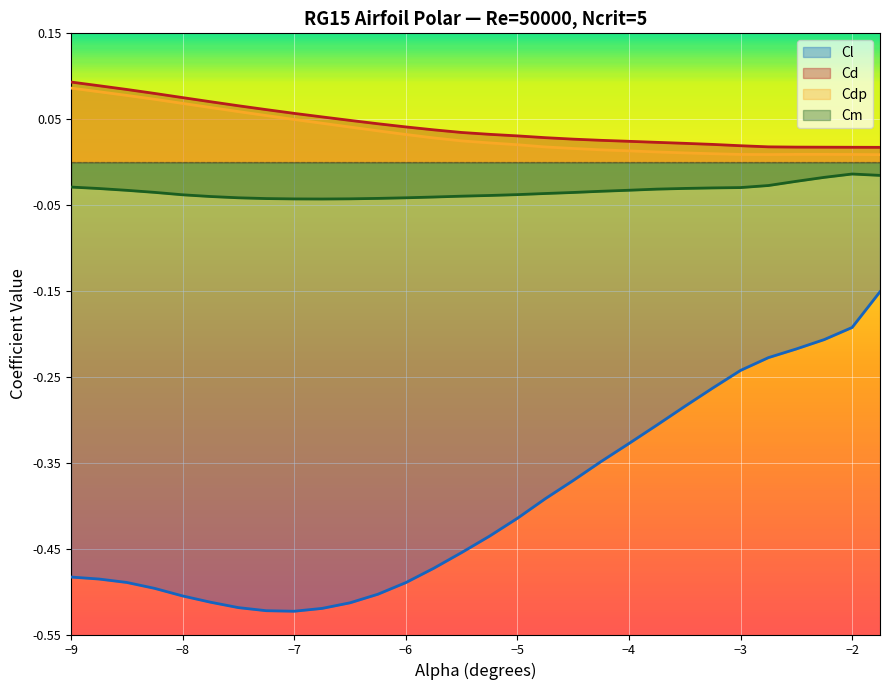

Which series has the widest spread of values?

Cl